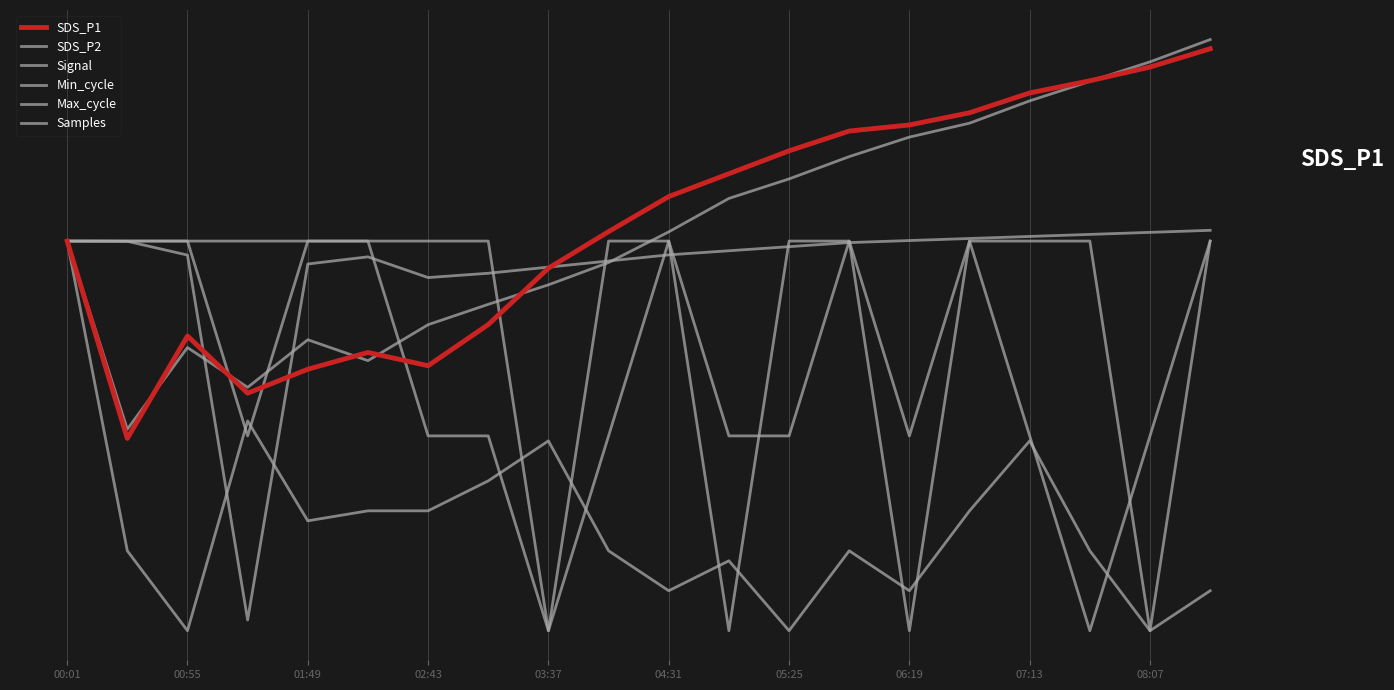

Does the chart display data point markers on the line(s)?

No